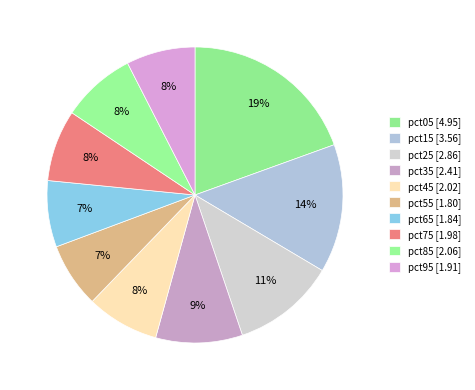

How many slices are in this pie chart?

10